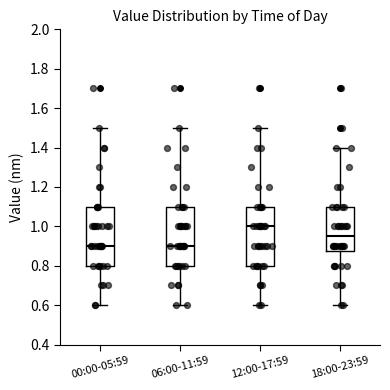

Reading left to right, read every box against the y-axis: the position of its median line, the range the box covers, and the ends of its whiskers. The values are not printed on the chart, so give them approximately, as read against the axis.

00:00-05:59: median 0.90, box 0.80 to 1.10, whiskers 0.60 to 1.50
06:00-11:59: median 0.90, box 0.80 to 1.10, whiskers 0.60 to 1.50
12:00-17:59: median 1.00, box 0.80 to 1.10, whiskers 0.60 to 1.50
18:00-23:59: median 0.96, box 0.88 to 1.10, whiskers 0.60 to 1.40